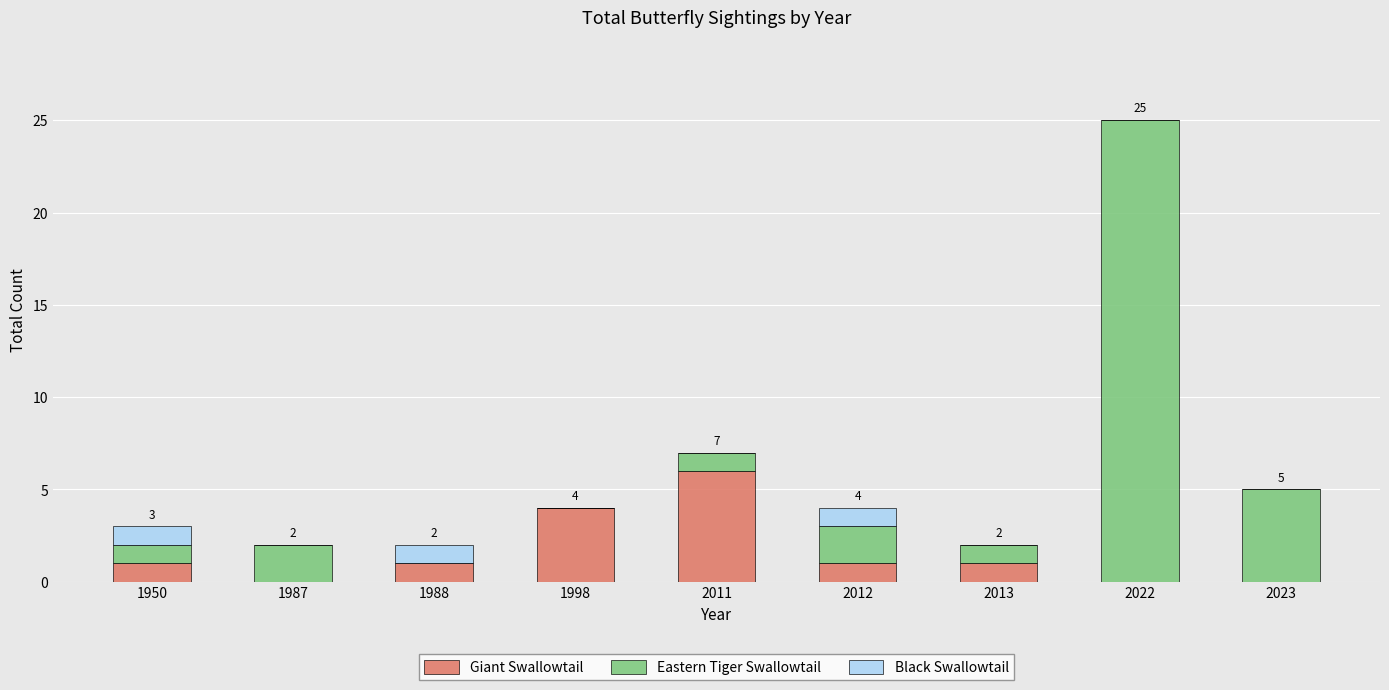

The value of Giant Swallowtail at 1998 is 4. True or false?

True